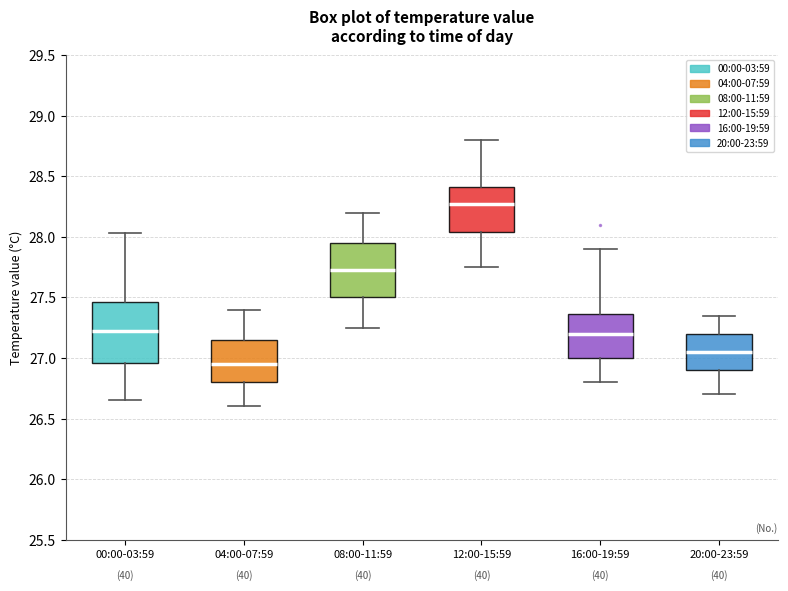

Reading left to right, transcribe this box plot: for each box, give where its median line is, the range the box spans, and where its two whiskers end, as read against the y-axis. The values are not printed on the chart, so give them approximately, as read against the axis.

00:00-03:59: median 27.20, box 26.95 to 27.45, whiskers 26.65 to 28.05
04:00-07:59: median 26.95, box 26.80 to 27.15, whiskers 26.60 to 27.40
08:00-11:59: median 27.75, box 27.50 to 27.95, whiskers 27.25 to 28.20
12:00-15:59: median 28.30, box 28.05 to 28.40, whiskers 27.75 to 28.80
16:00-19:59: median 27.20, box 27.00 to 27.35, whiskers 26.80 to 27.90
20:00-23:59: median 27.05, box 26.90 to 27.20, whiskers 26.70 to 27.35